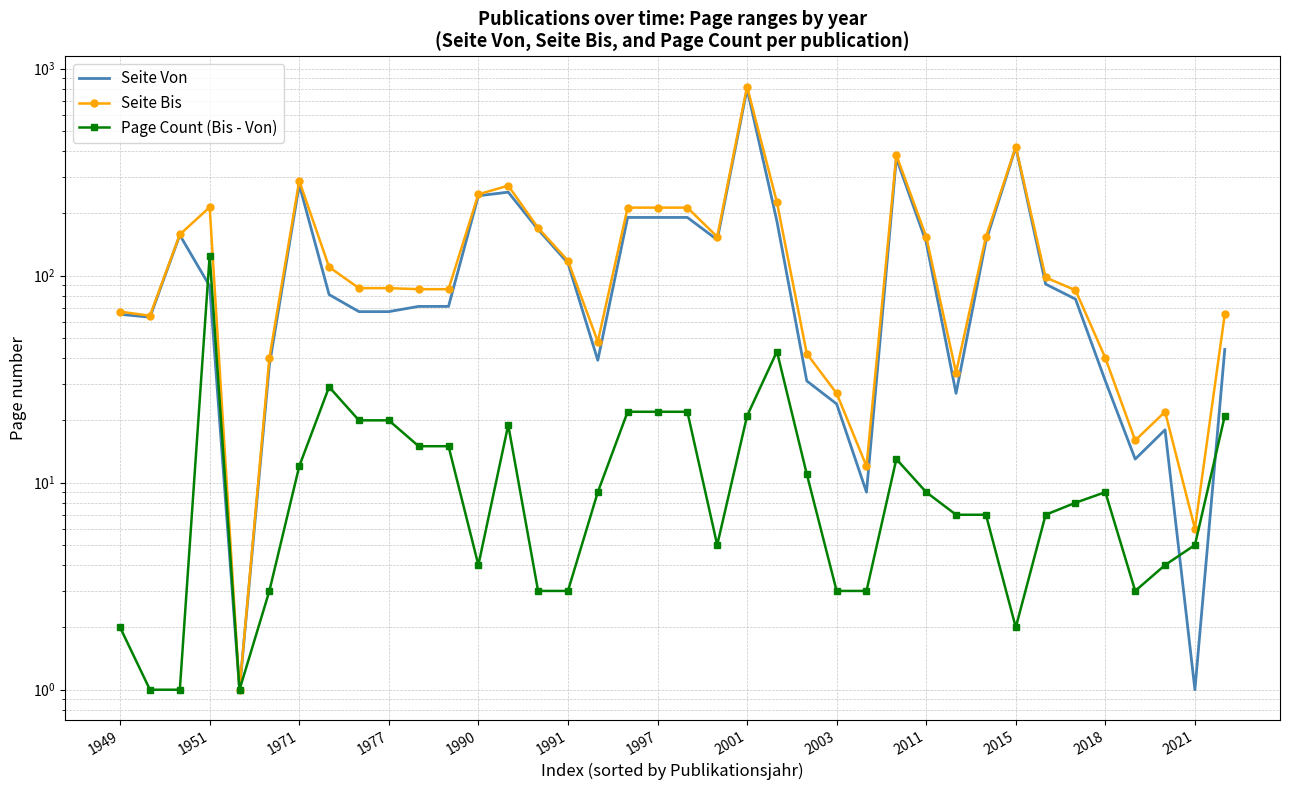

What is the total value across all series at 2021?

12